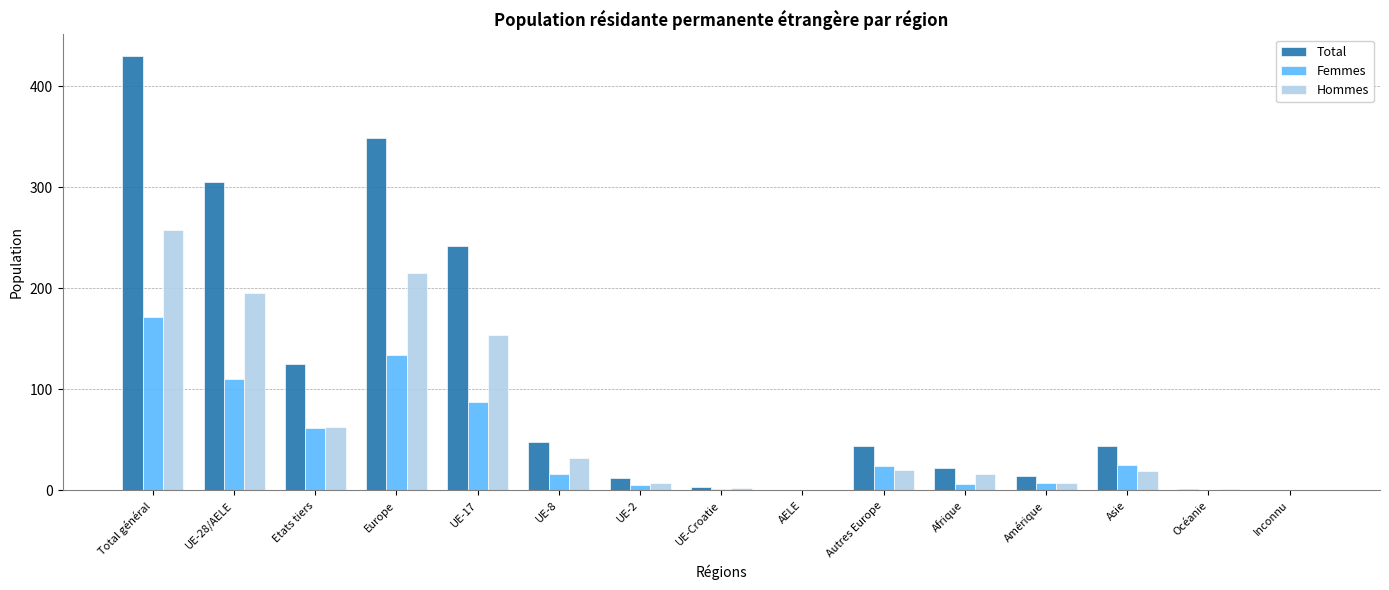

True or false: Hommes has a value of 120 at Total général.

False